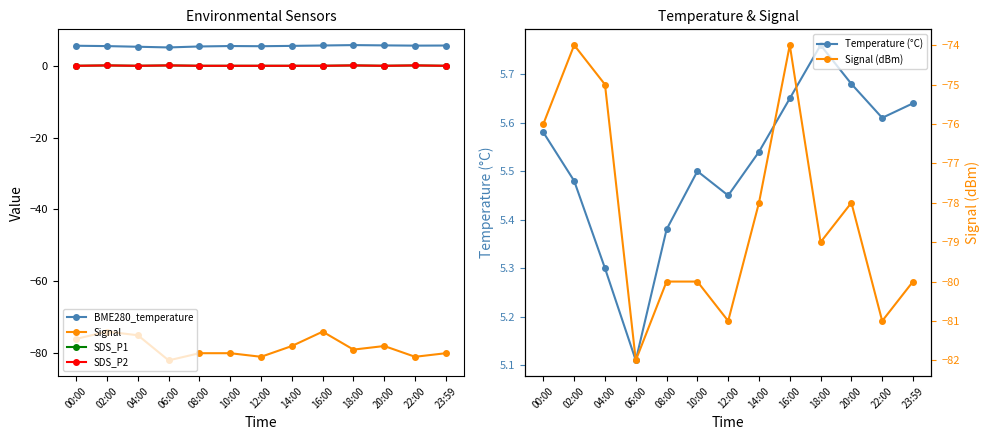

Is this an area chart (filled region under the line)?

No